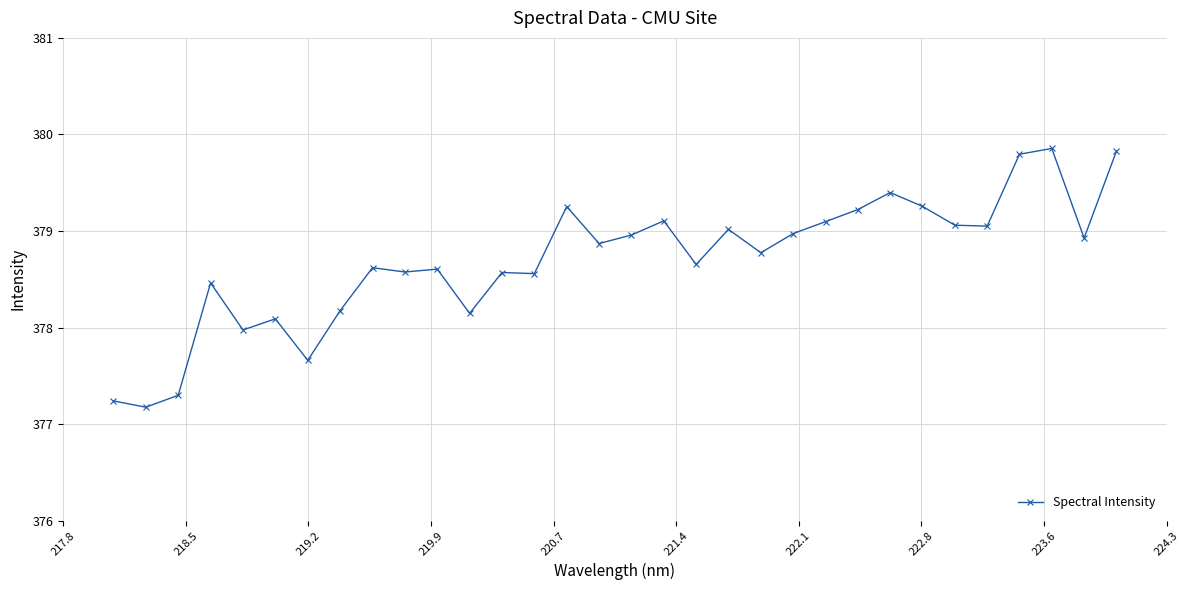

What is the difference between the maximum and minimum values?

2.7